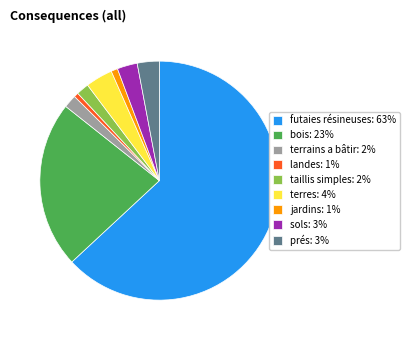

The terres: 4% slice represents 4% of the pie. True or false?

True